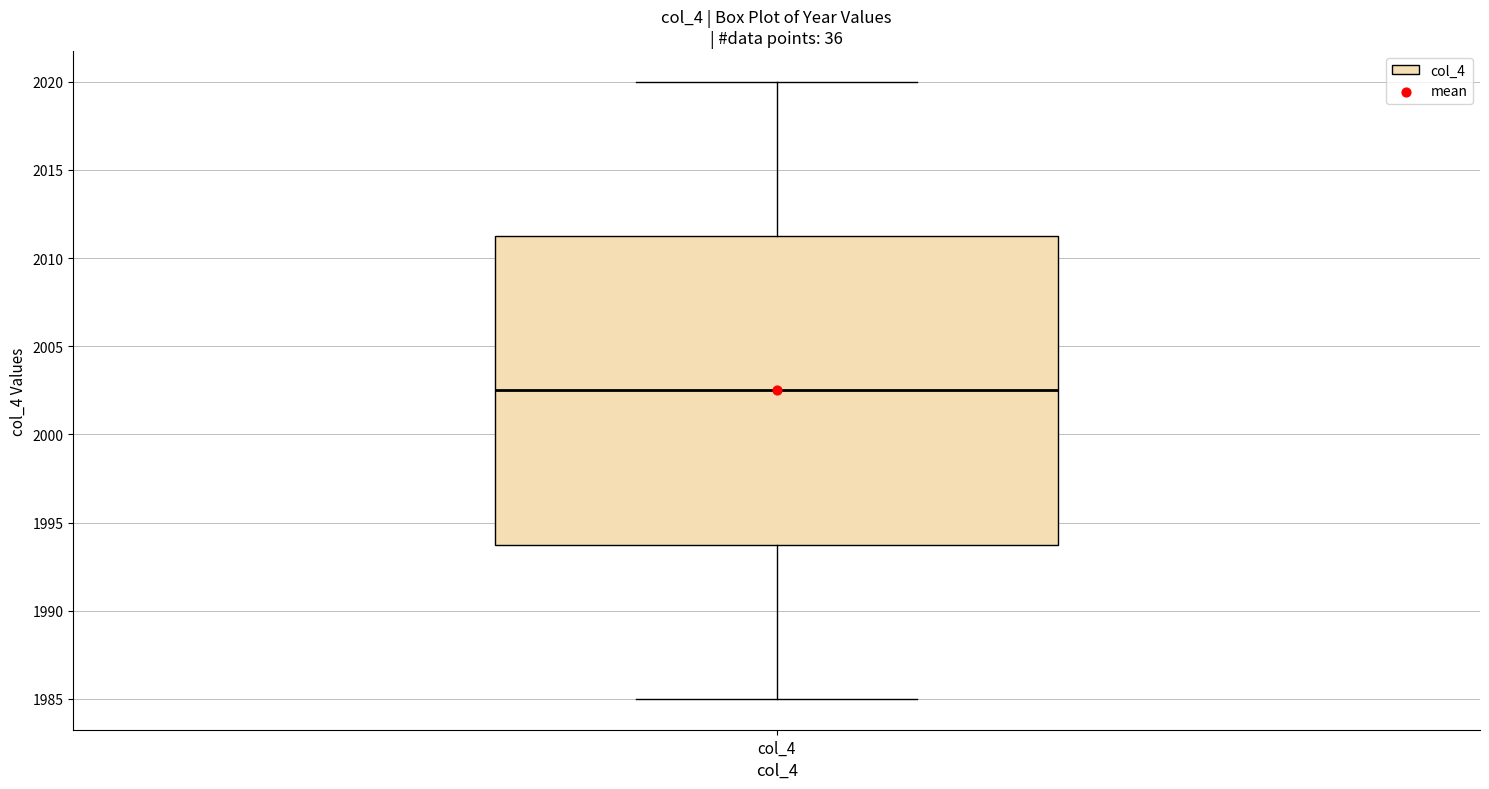

Where does the median line of the box for col_4 sit on the y-axis? The values are not printed on the chart, so give them approximately, as read against the axis.

2002.5